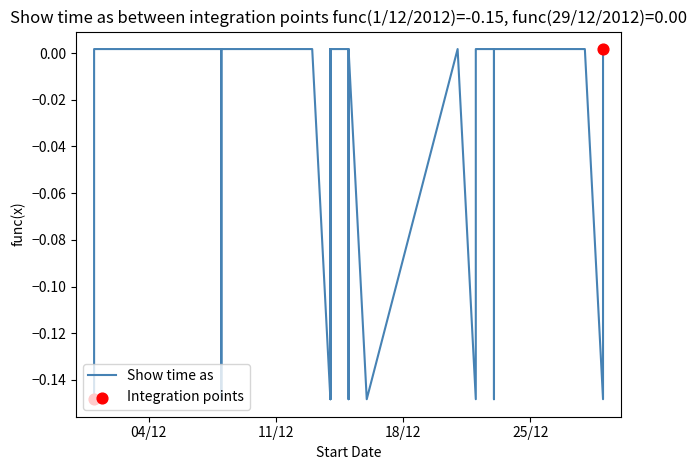

Which has a higher value, 14/12/2012 or 9/12/2012?

14/12/2012